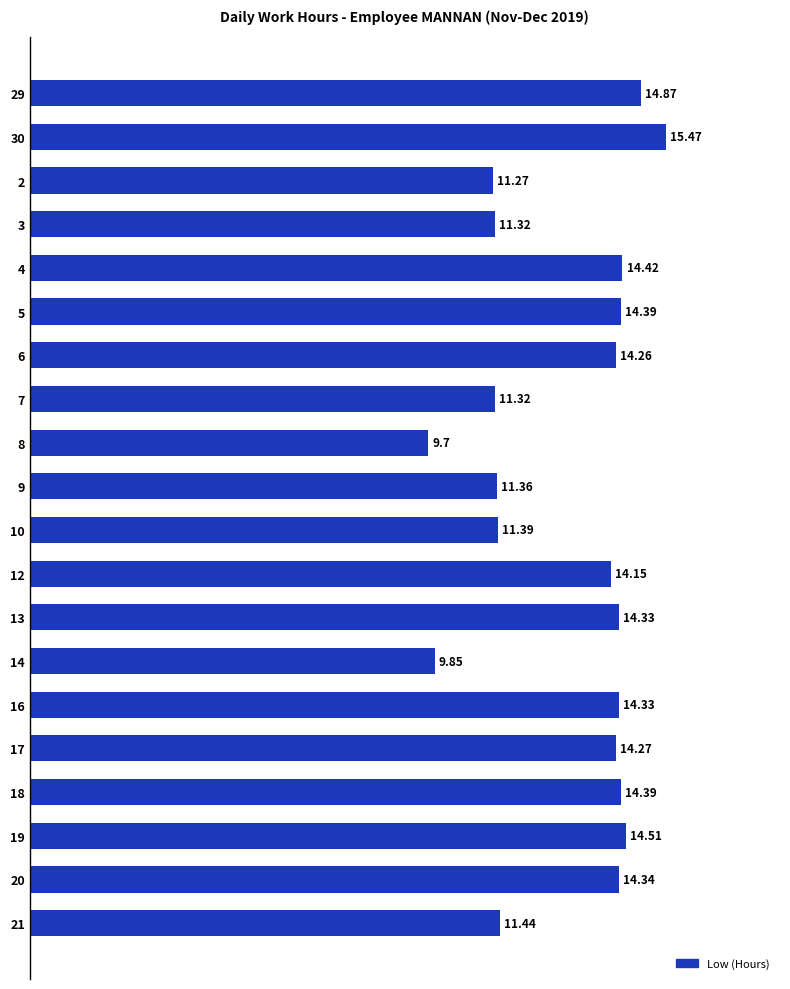

What is the ratio of the value at 16 to the value at 2?

1.3